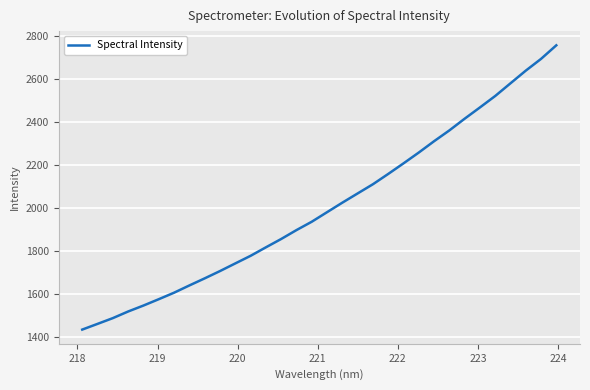

What is the difference between the maximum and minimum values?

1324.3